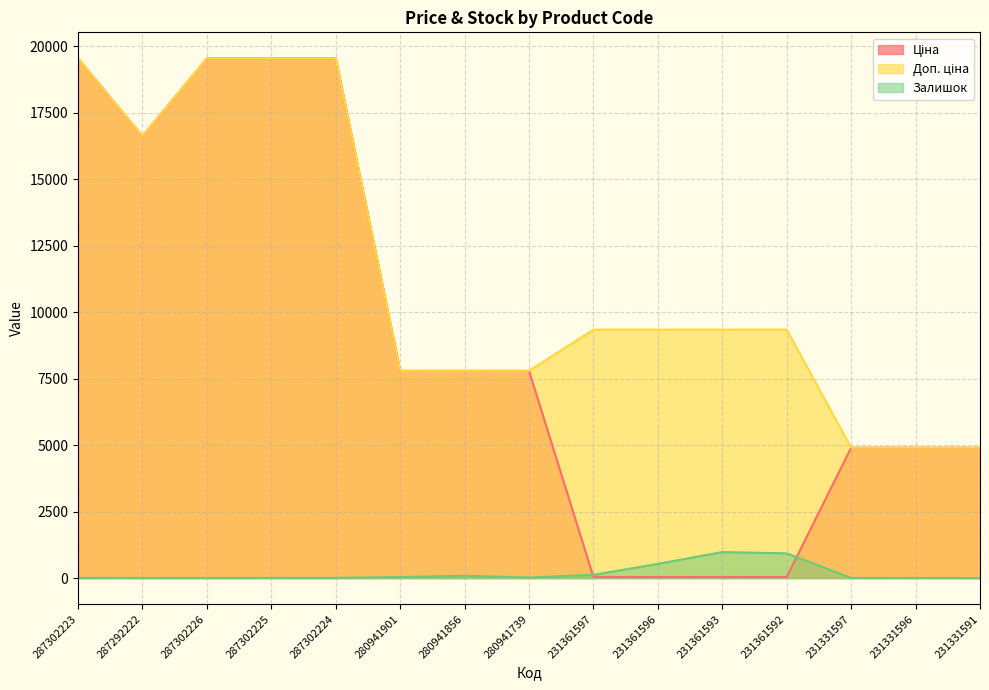

Where is Залишок nearest to the value 489?

231361596